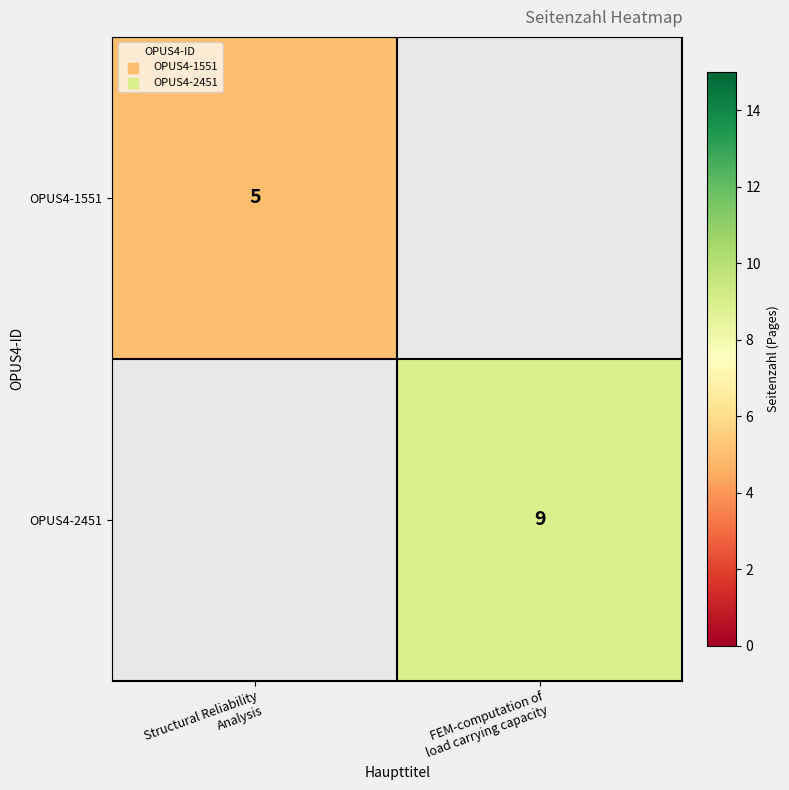

At which category does the chart reach its minimum across all series?

Structural Reliability
Analysis